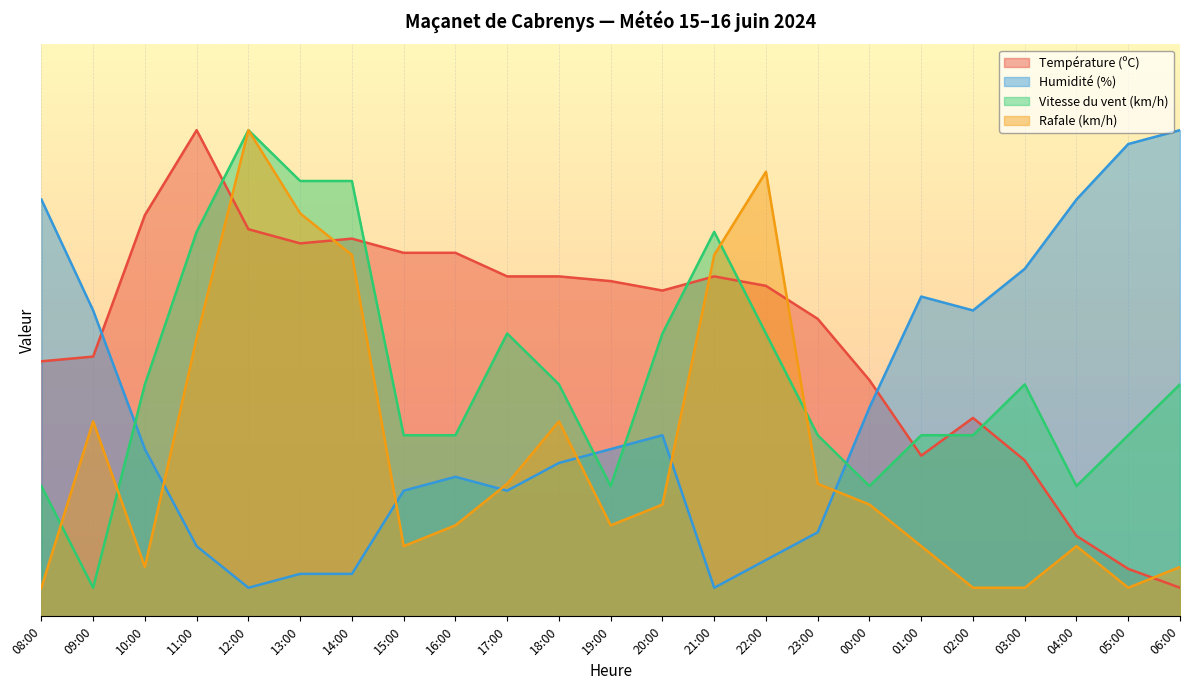

At which label is Température (ºC) closest to 44?

08:00